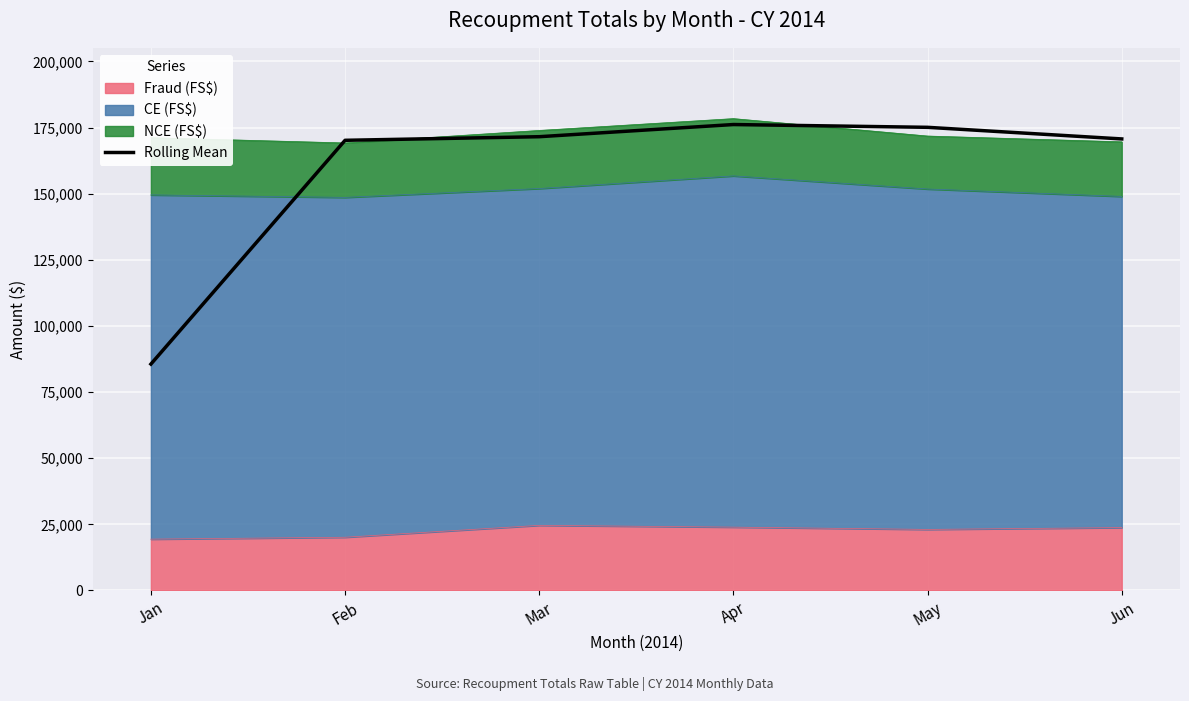

What is the value of the 1st point from the left?

85595.0